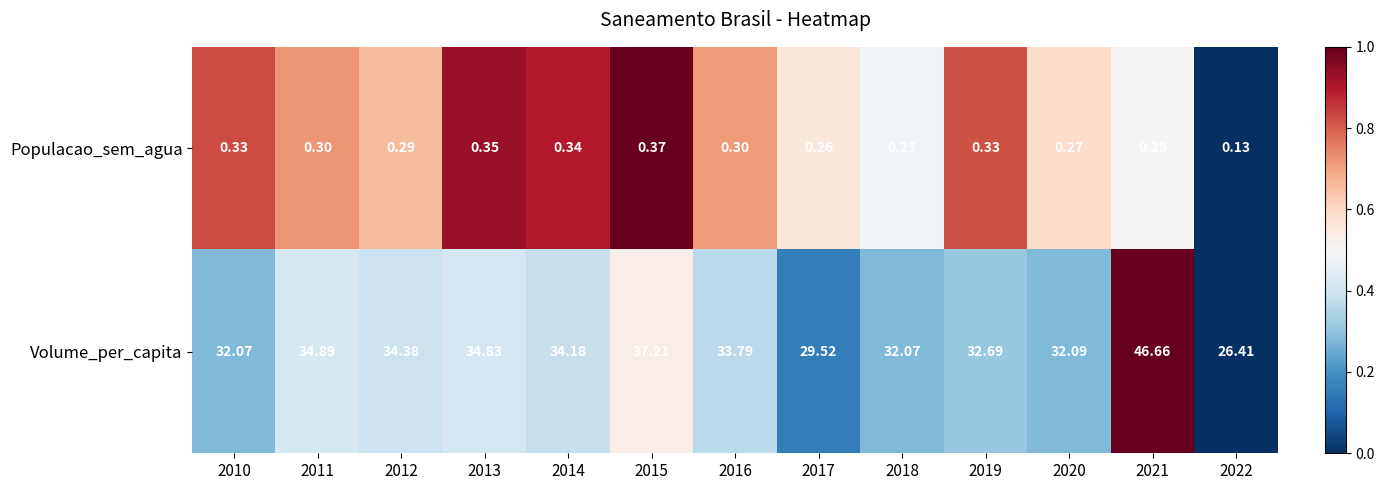

Which series has the largest range (max minus min)?

Volume_per_capita